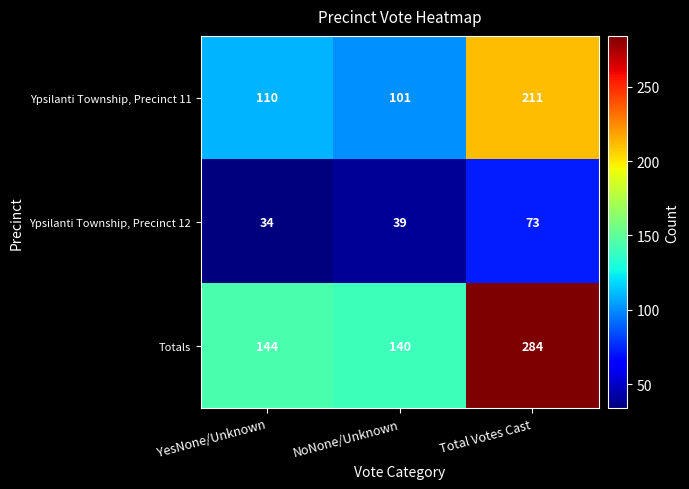

The Ypsilanti Township, Precinct 11 series shows 83 at Total Votes Cast. True or false?

False